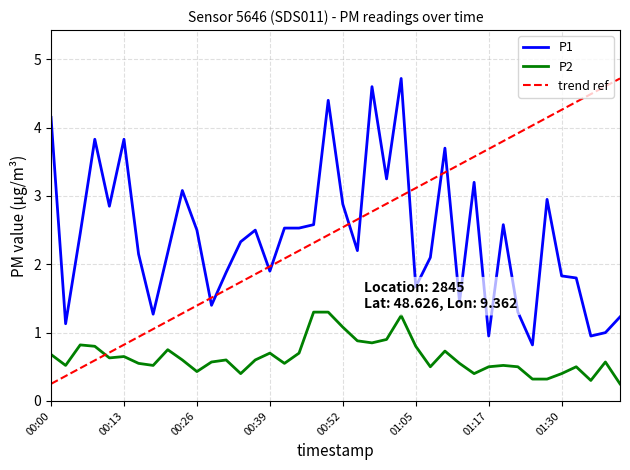

Does the chart have visible grid lines?

Yes